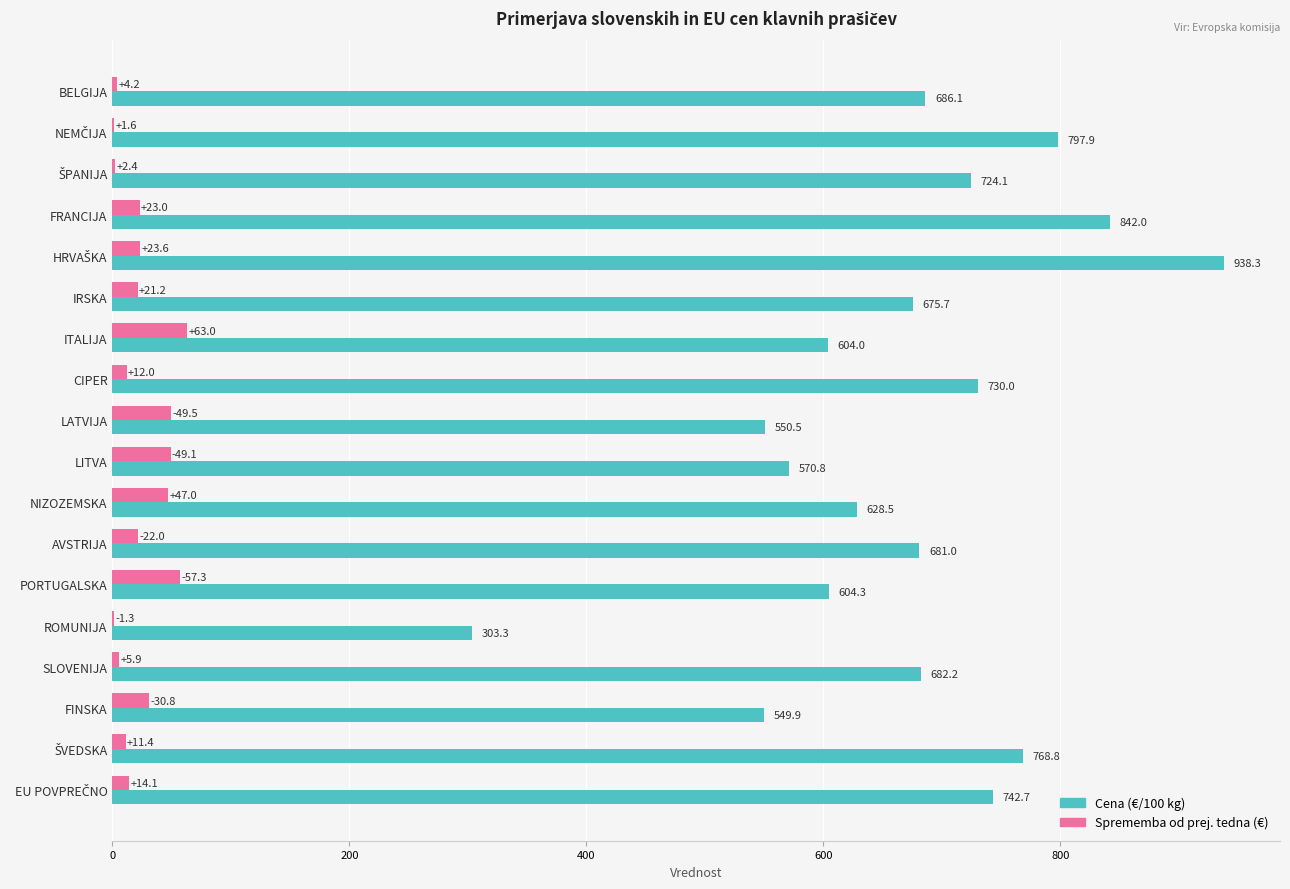

What is the maximum value for Sprememba od prej. tedna (€)?

63.0